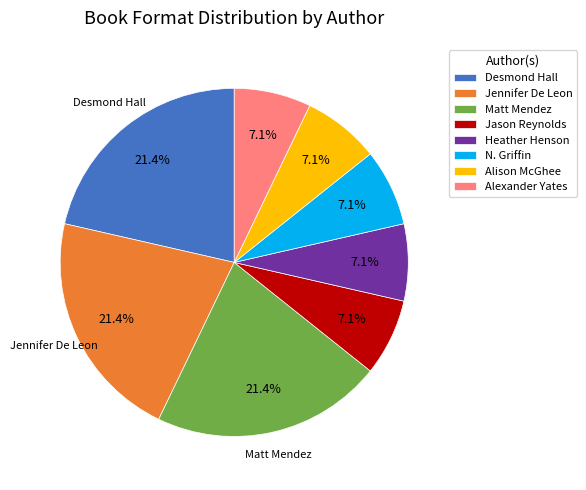

Combined, do Heather Henson and N. Griffin account for over 50%?

No